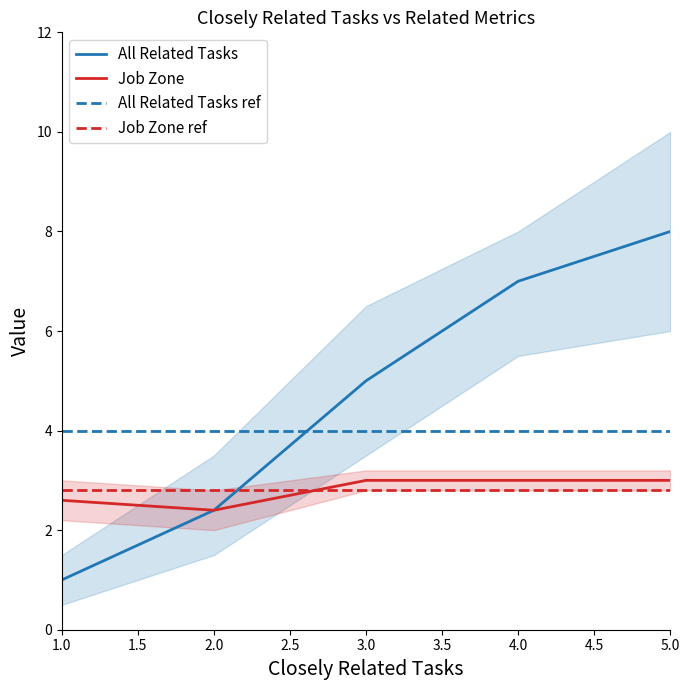

Which series has the largest total across all categories?

All Related Tasks